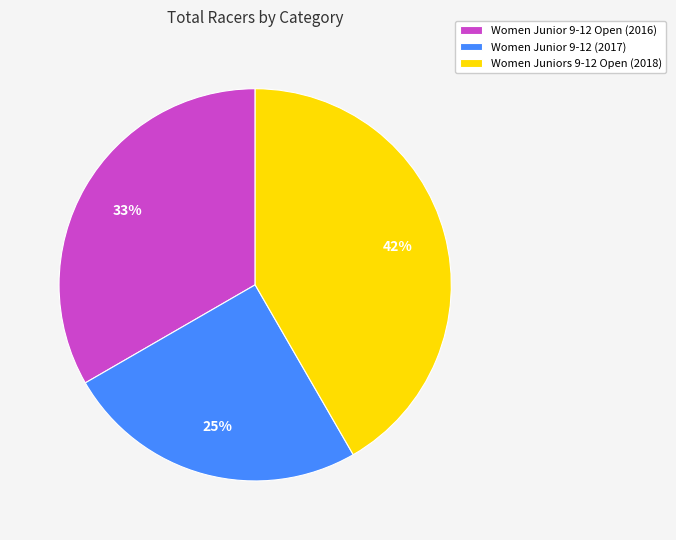

Count the number of slices in the pie.

3